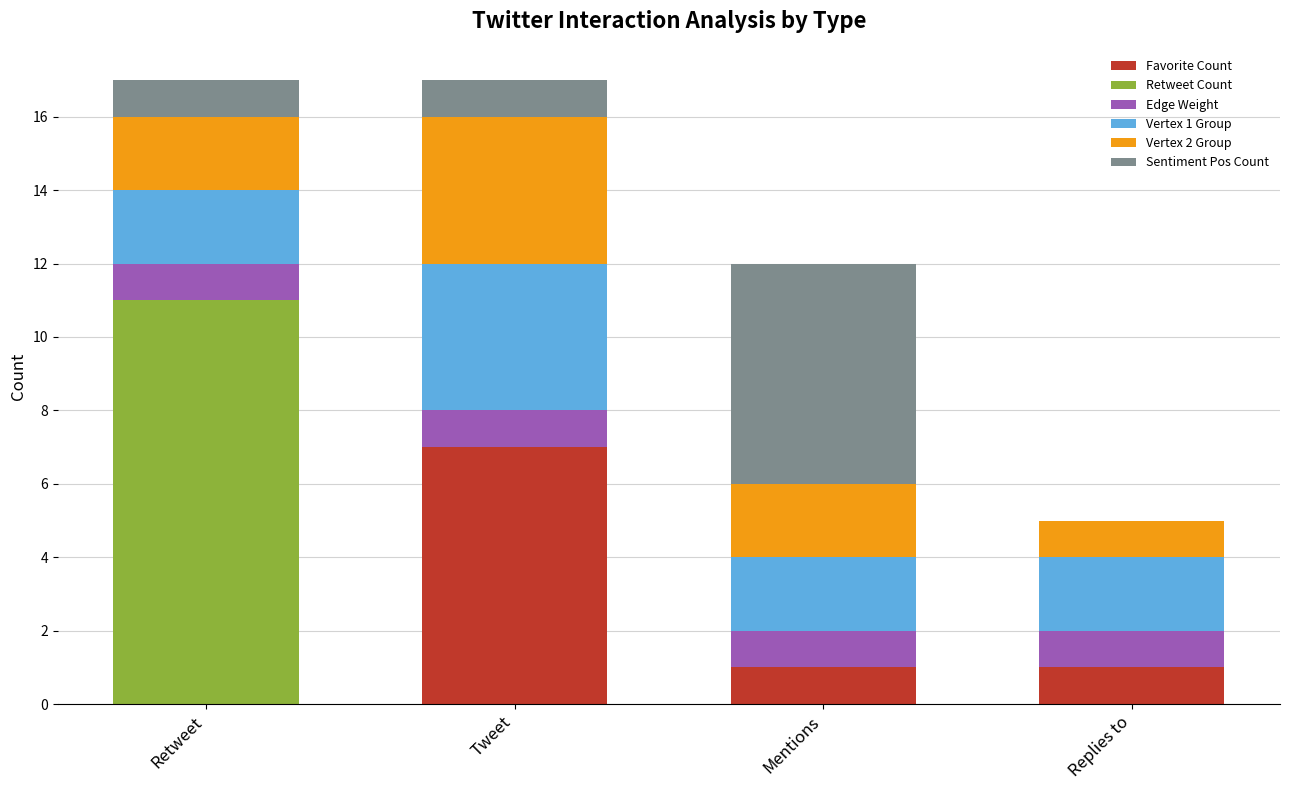

What is the total value across all series at Mentions?

12